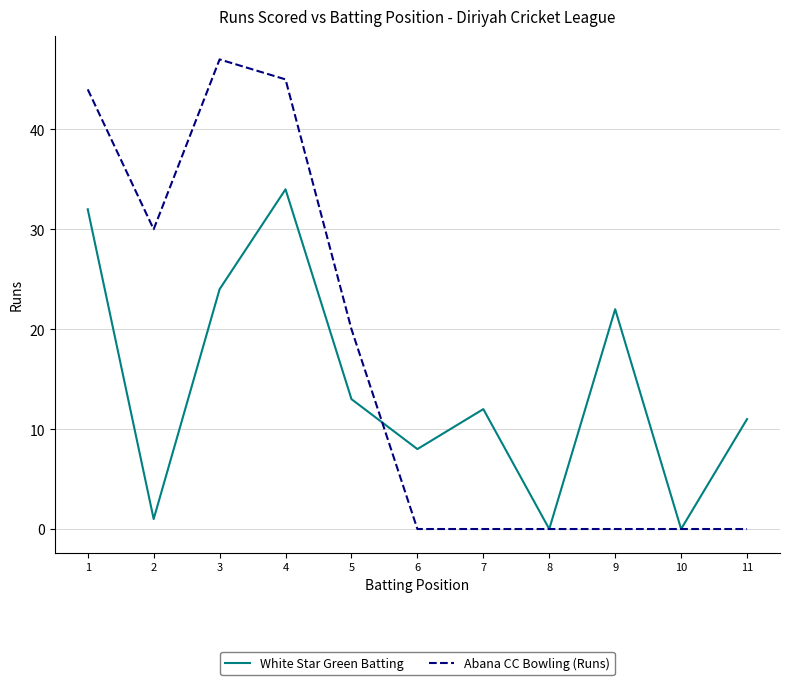

Is it true that White Star Green Batting equals 16 at 10?

False